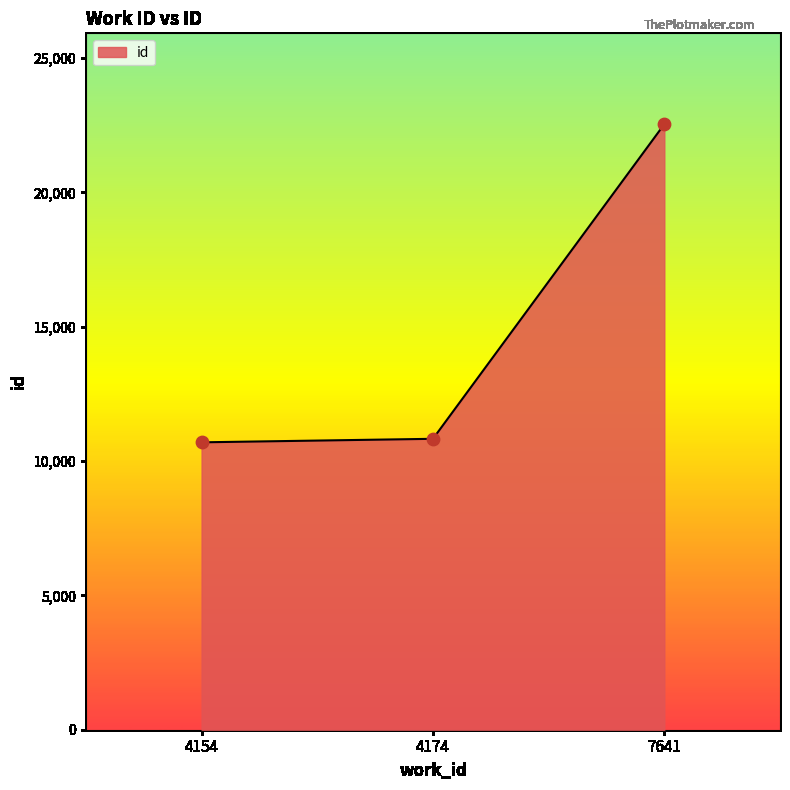

What is the change in value from 4154 to 4174?

+131